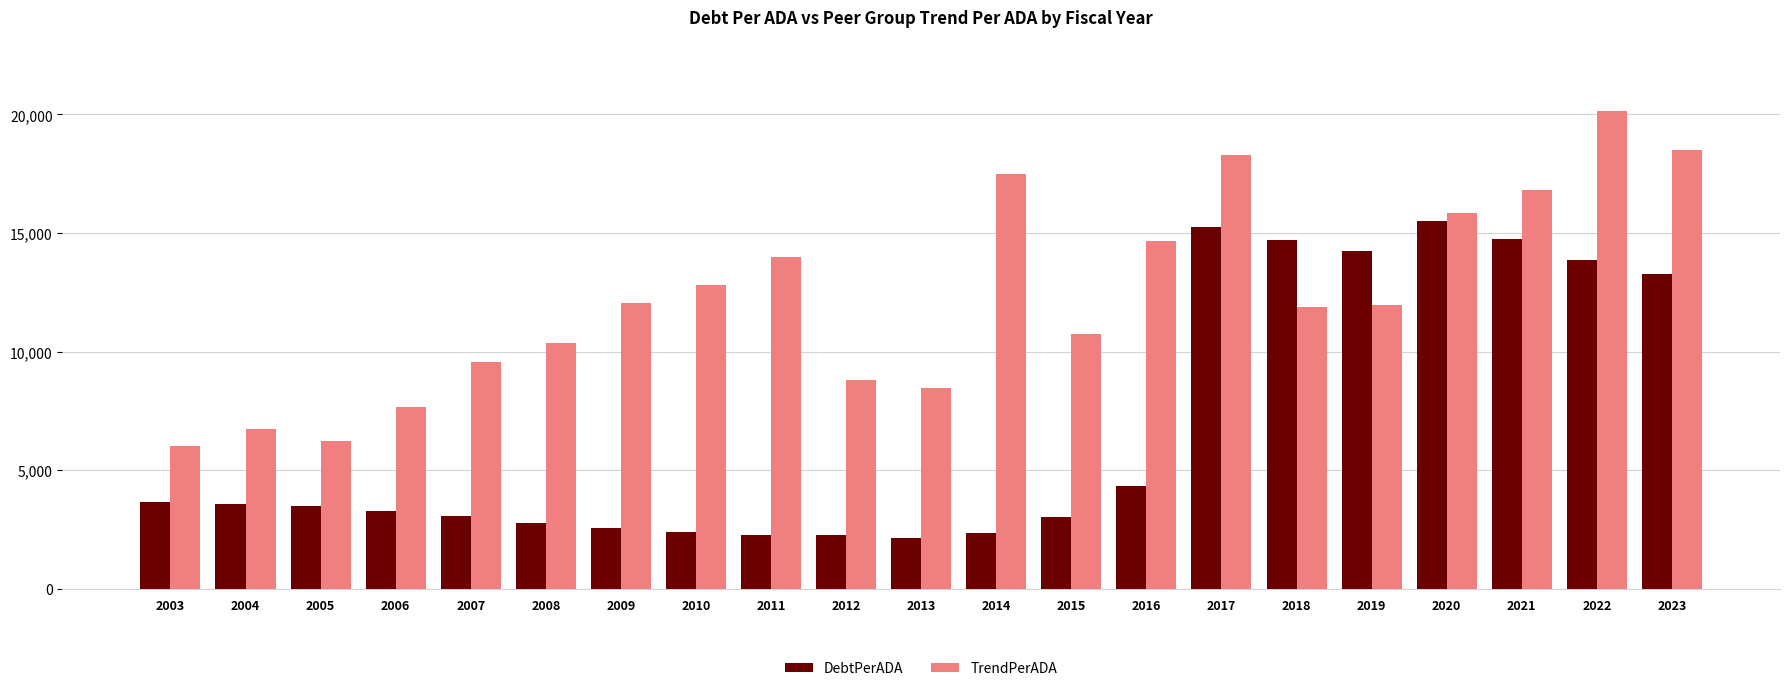

How many bars are there in each group?

2